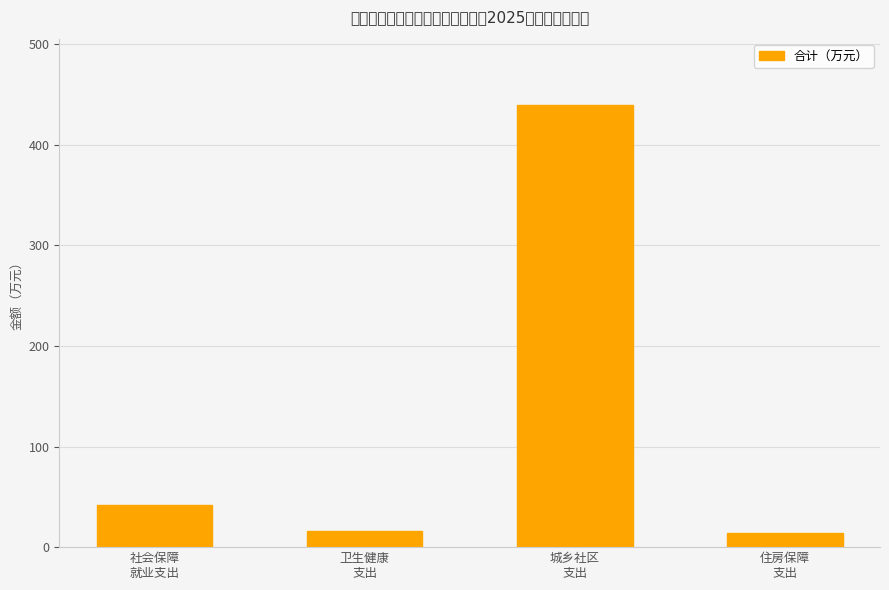

Where is the data nearest to the value 226?

社会保障
就业支出